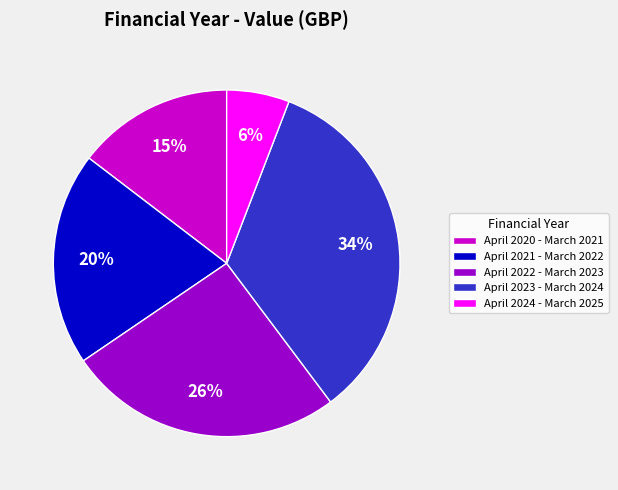

Do April 2023 - March 2024 and April 2024 - March 2025 together represent more than half of the pie?

No